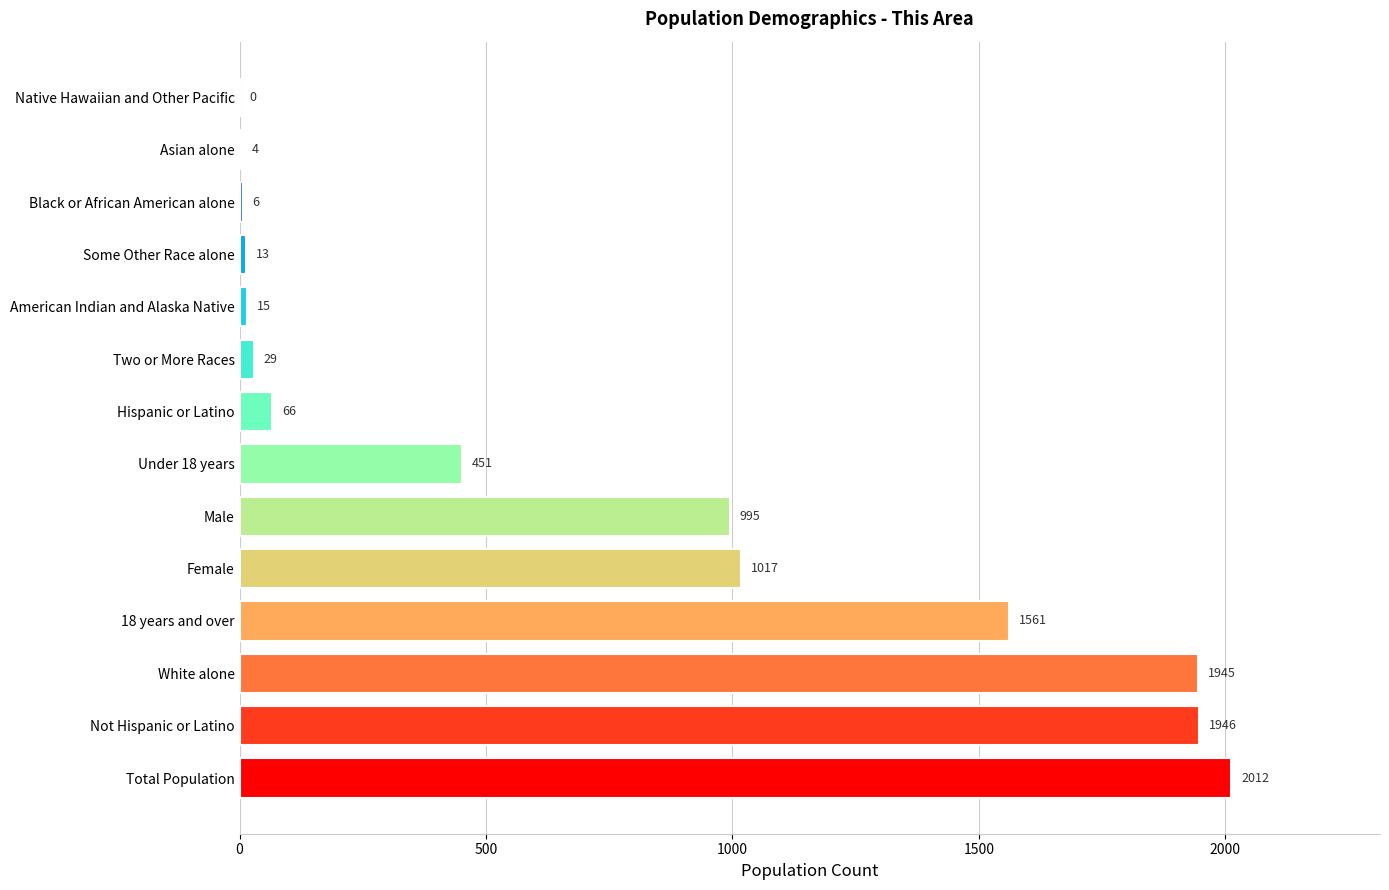

Are the bars grouped side by side (vs. stacked)?

No